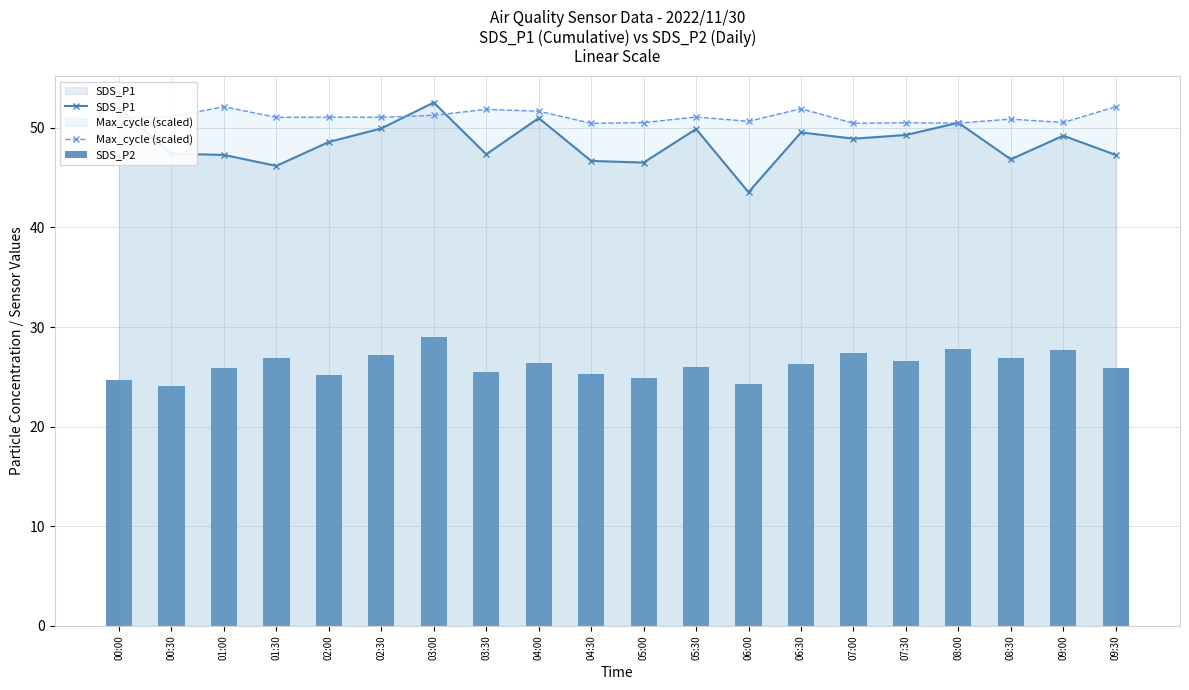

What is the difference between the highest and lowest values at 08:00?

22.7